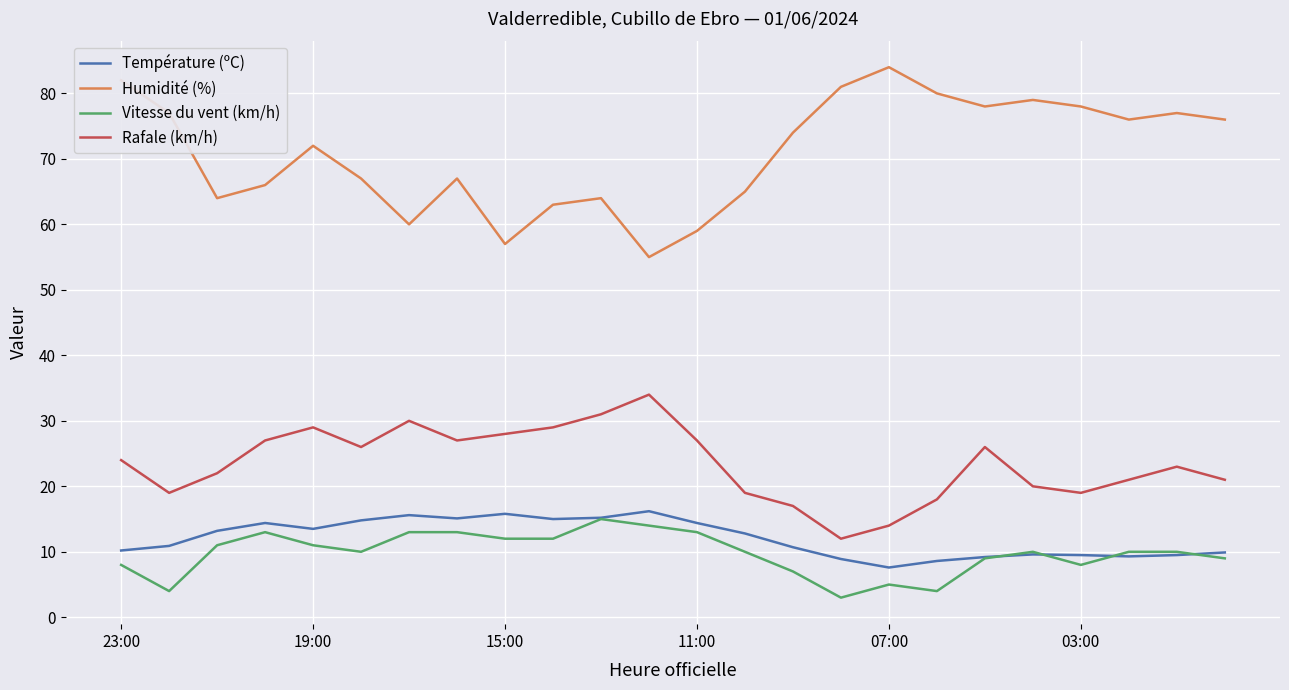

Which series has the largest total across all categories?

Humidité (%)